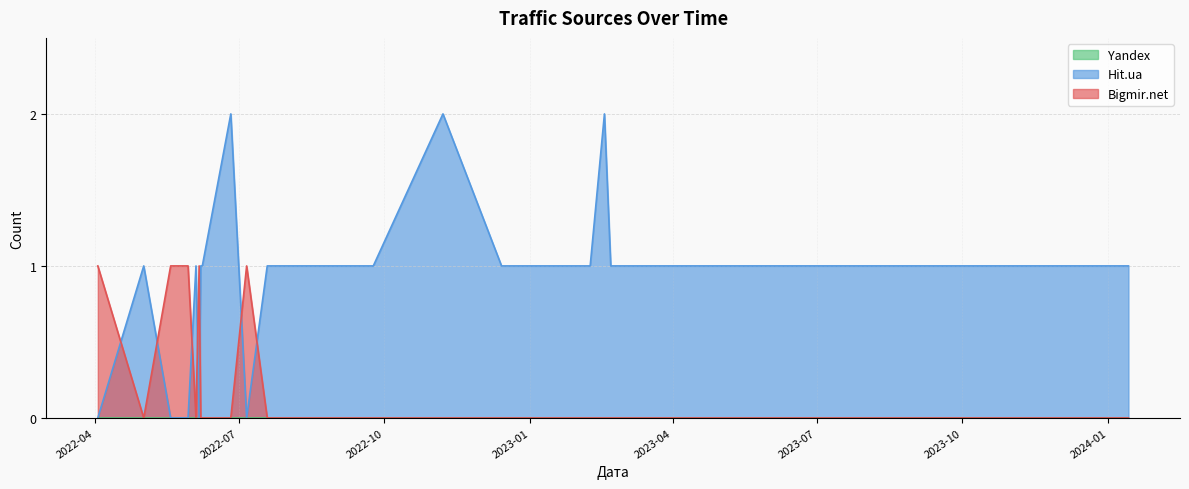

True or false: Bigmir.net has a value of 0 at 2022-12-14.

True